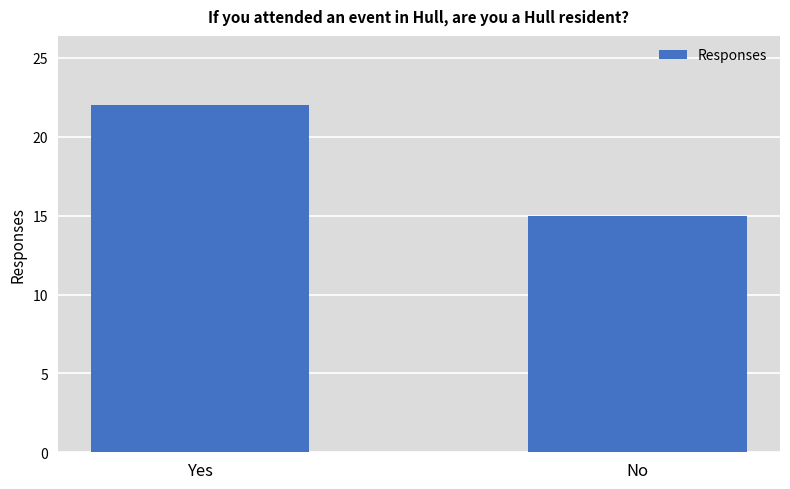

What is the value of the 2nd bar from the left?

15